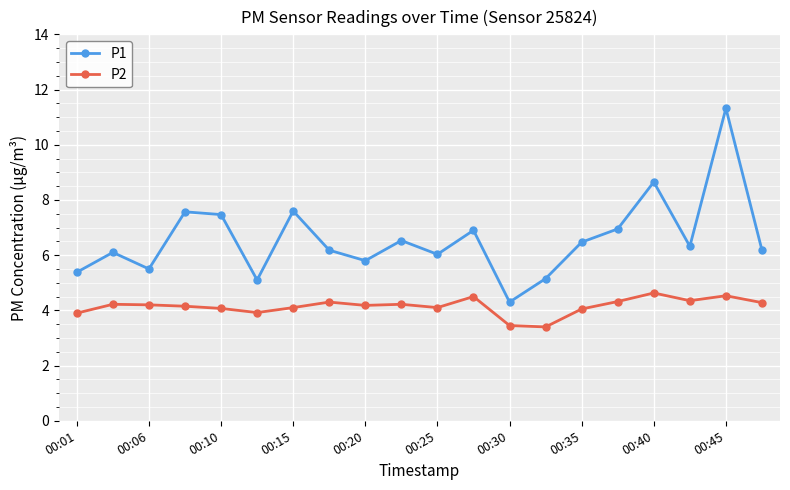

True or false: P1 and P2 cross at least once.

False